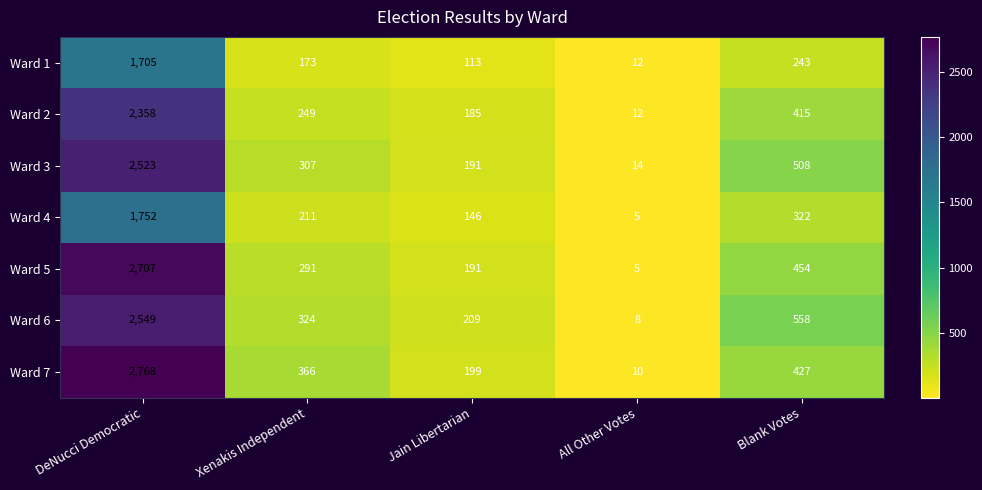

What is the average value of the Ward 5 series?

730